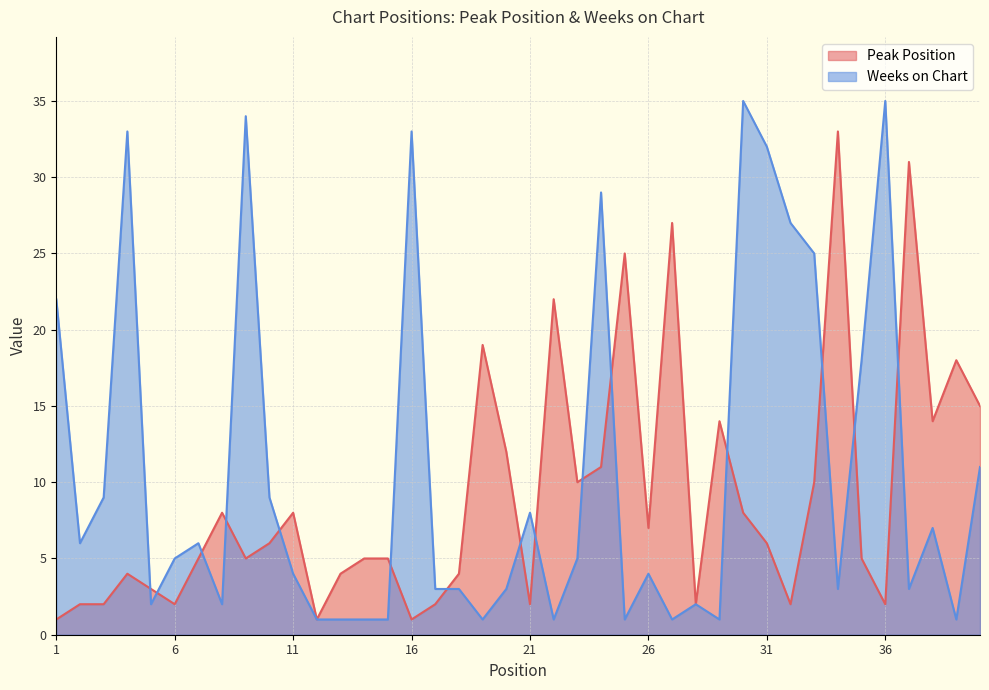

Between 4 and 33, which series saw the biggest shift?

Weeks on Chart